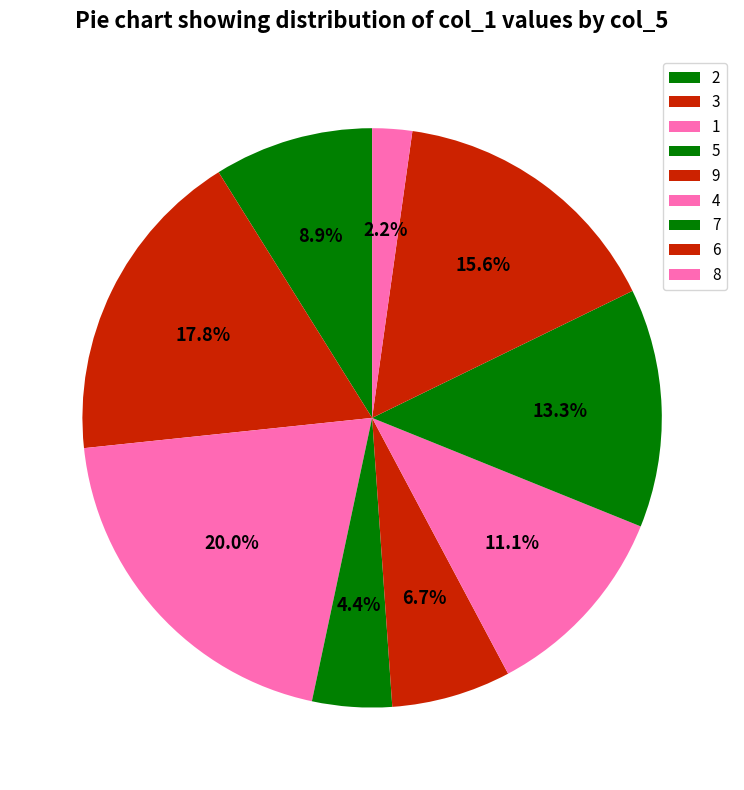

What is the total percentage of 1 and 8?

22.2%